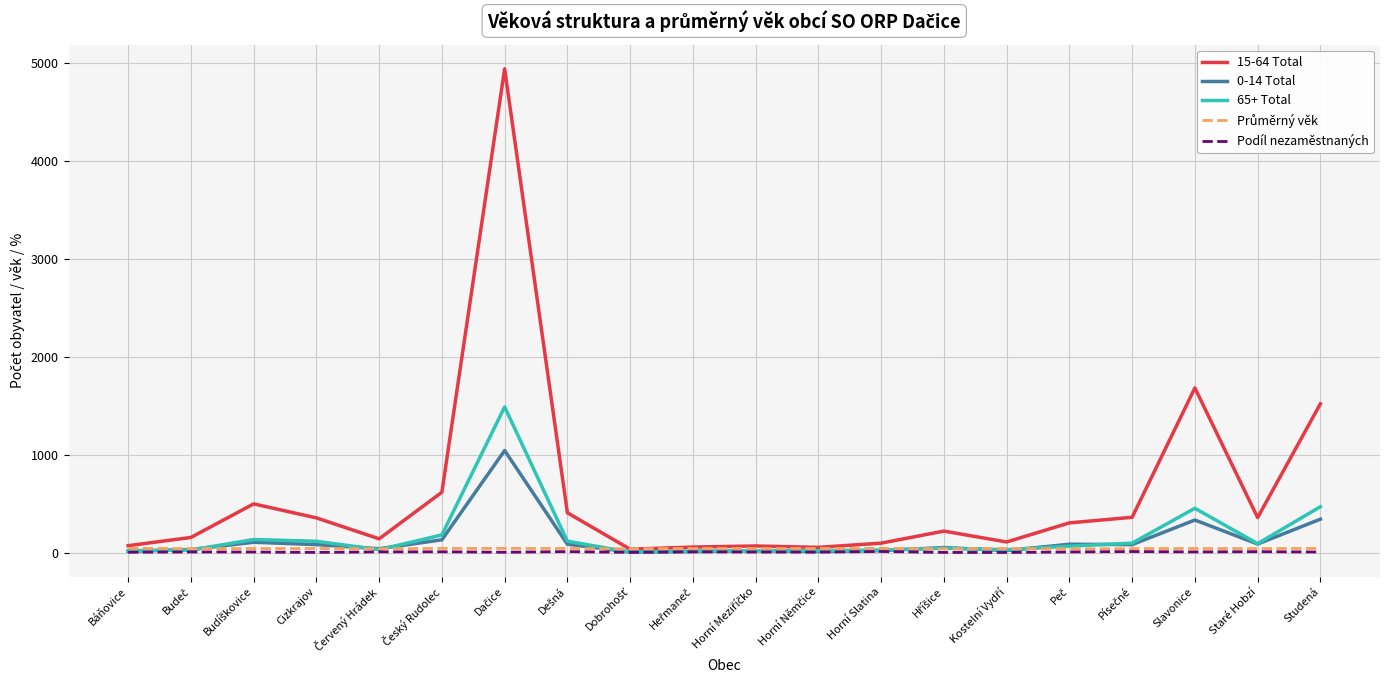

What is the maximum value shown in the chart?

4941.0